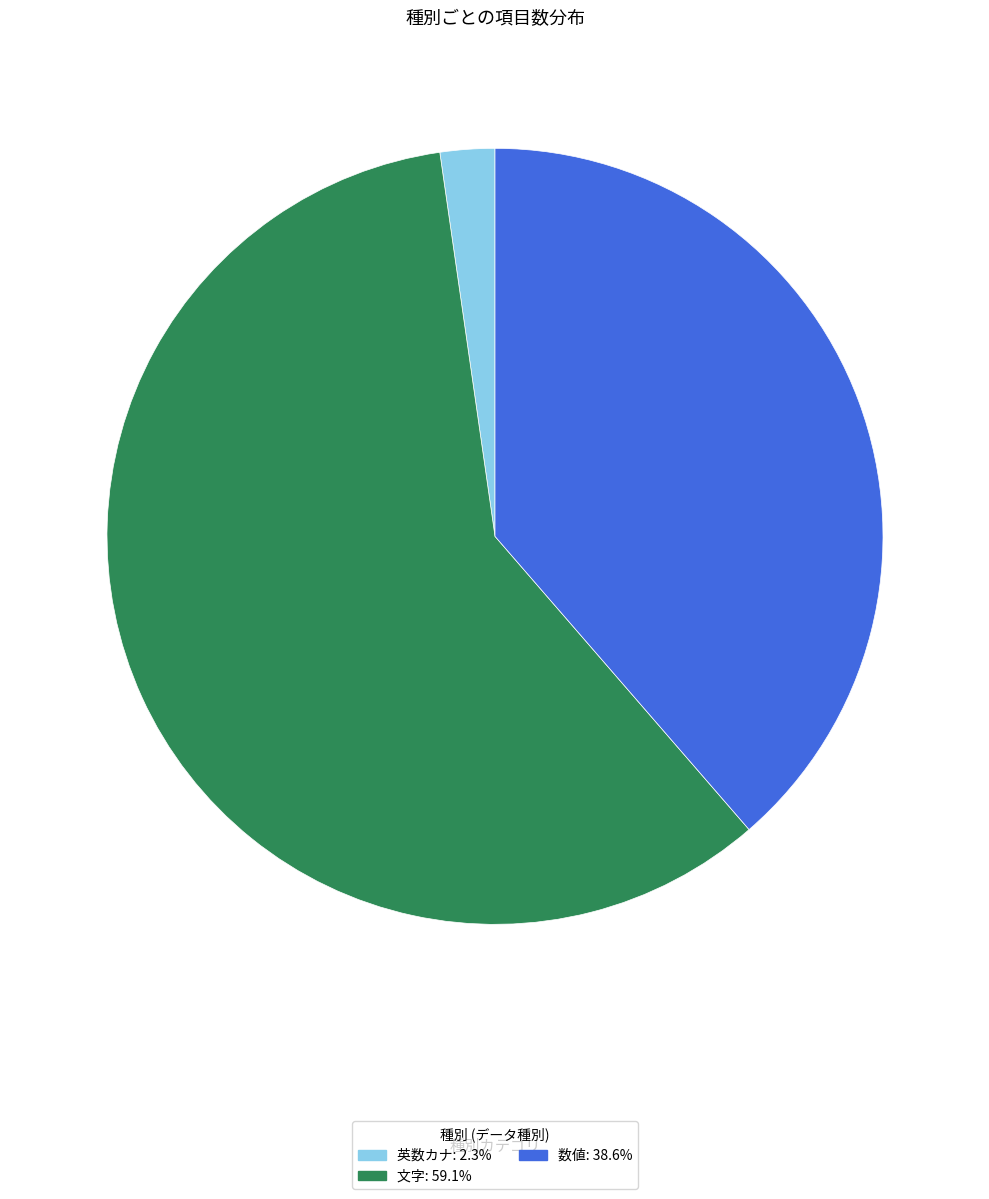

Is there any slice that represents more than half of the pie?

Yes